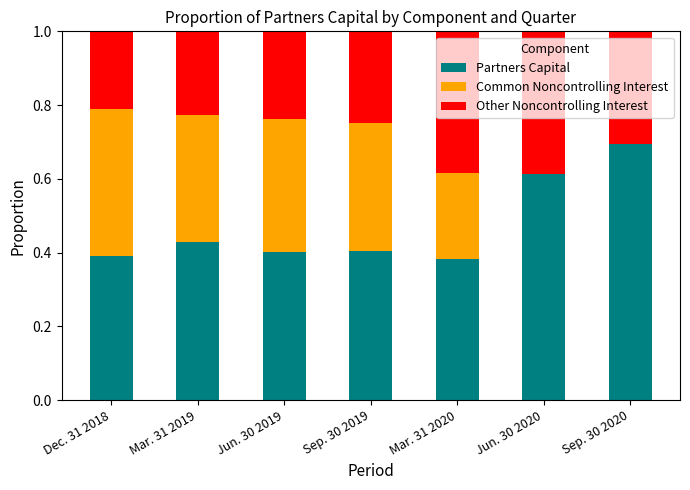

The value of Partners Capital at Sep. 30 2020 is 1.1. True or false?

False